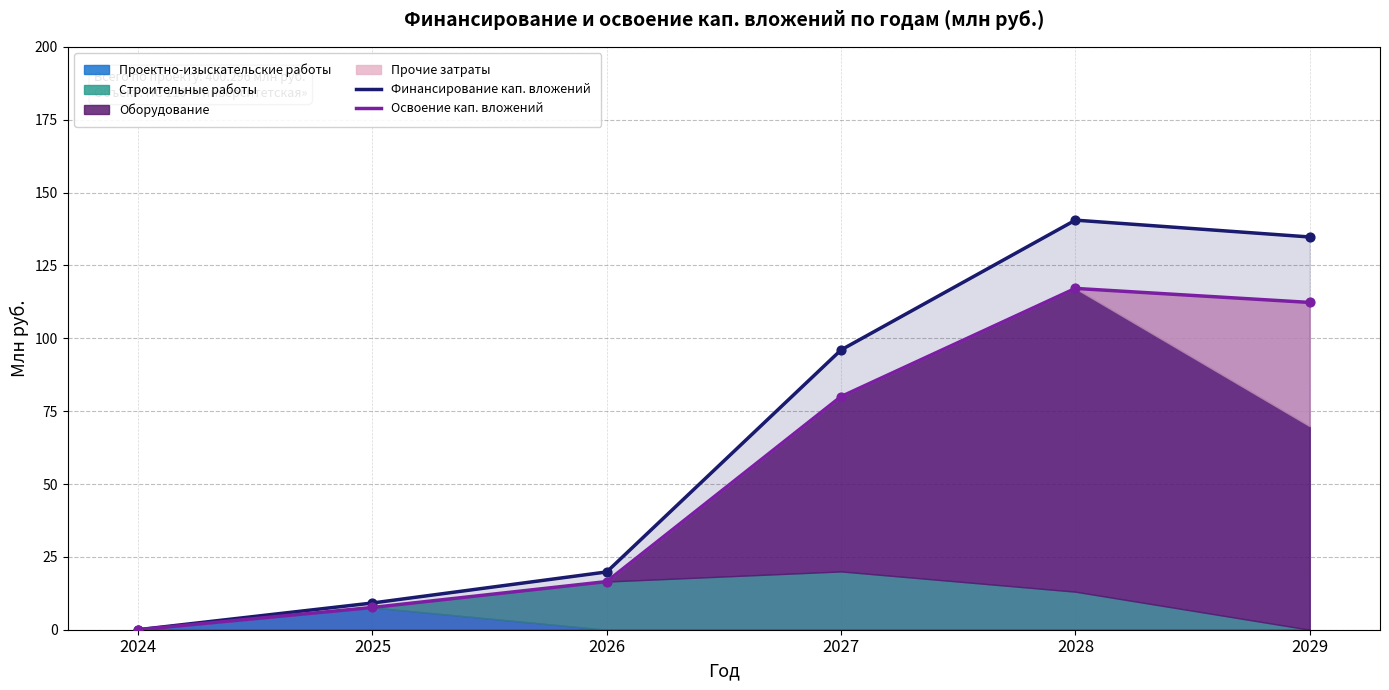

Is it true that Финансирование кап. вложений equals 248.7 at 2028?

False